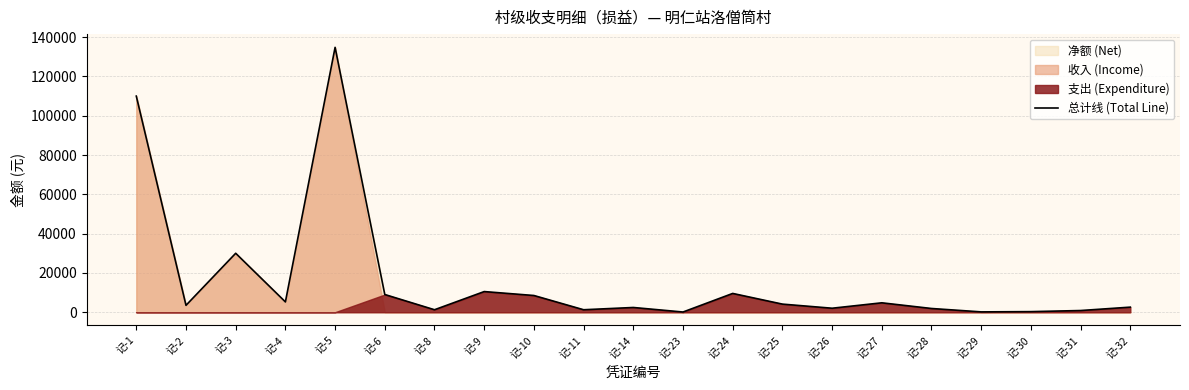

How many data points are less than 3500?

10